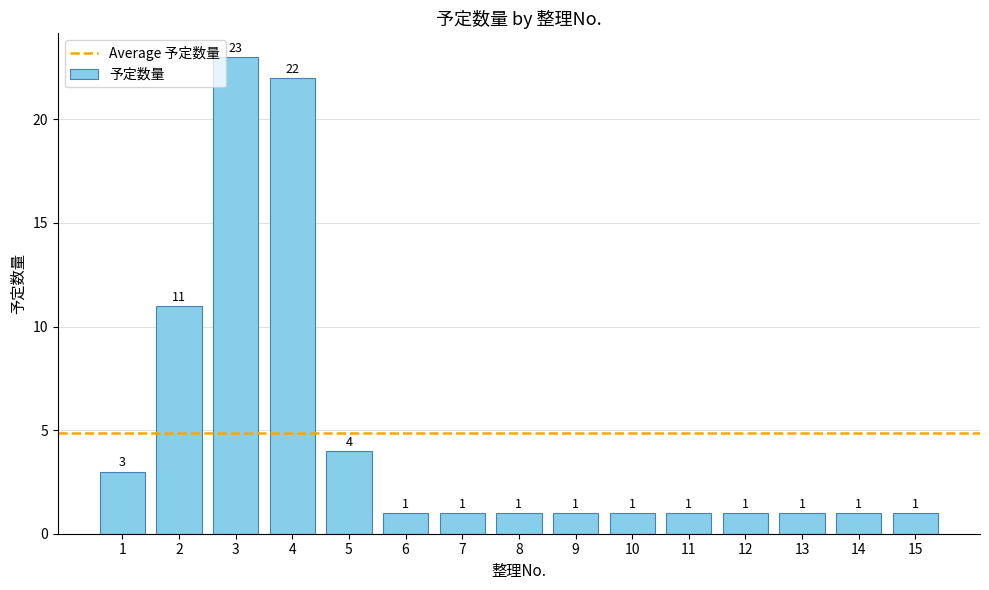

What is the value of the 14th bar from the left?

1